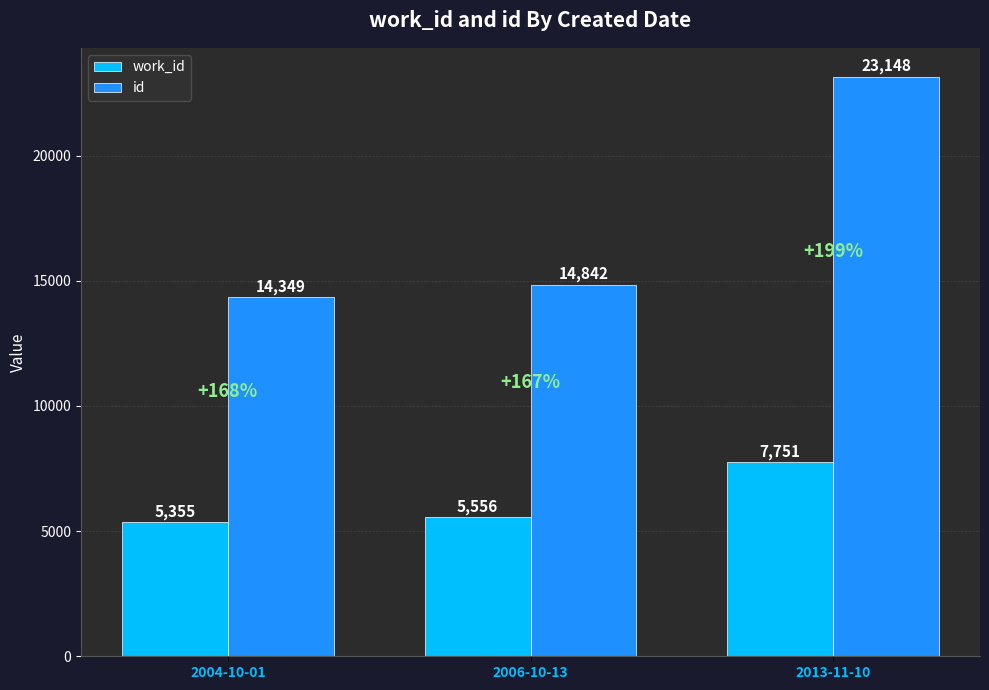

Rank the series by their maximum value, from lowest to highest.

work_id, id